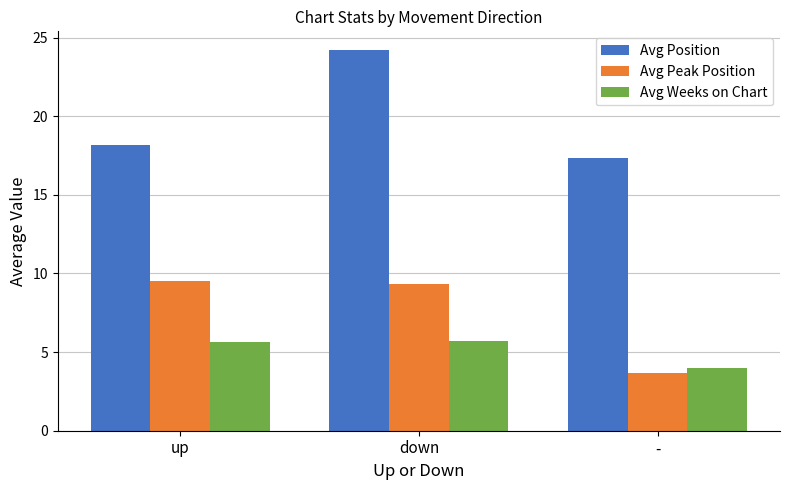

How many data points does each series have?

3